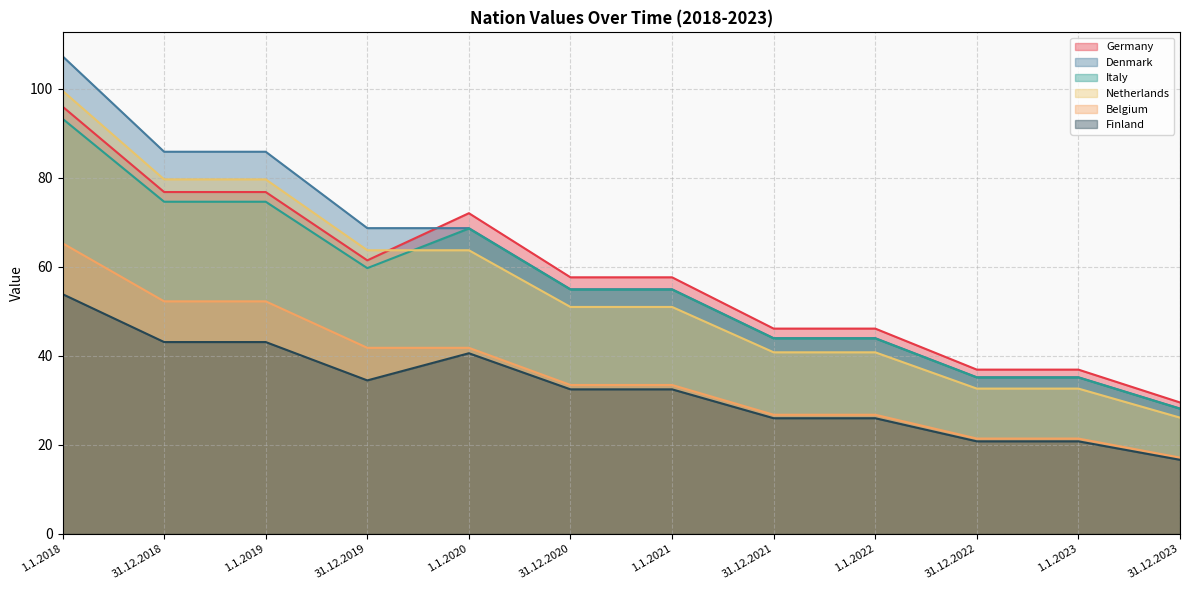

What is the lowest value of the Germany series?

29.5